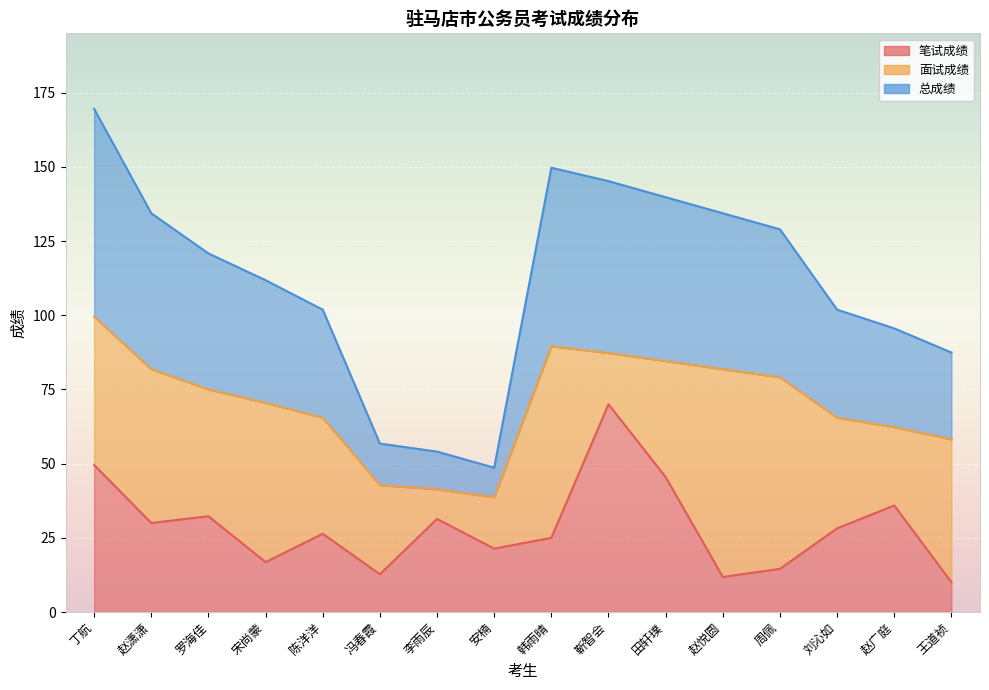

What is the label of the 4th point from the left?

宋尚蒙